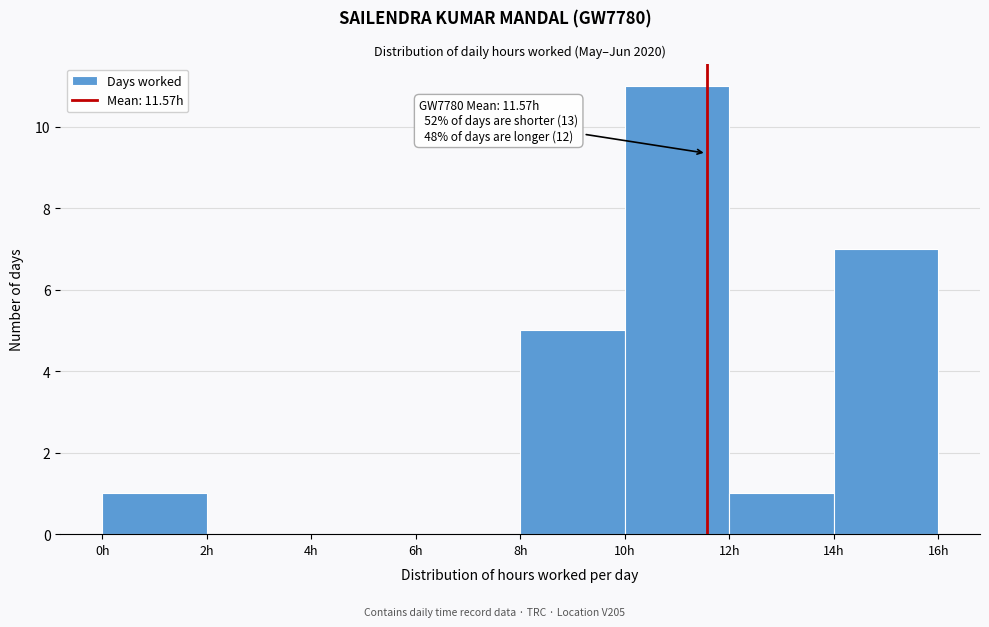

Over which range of the x-axis is the bar tallest?

10 to 12